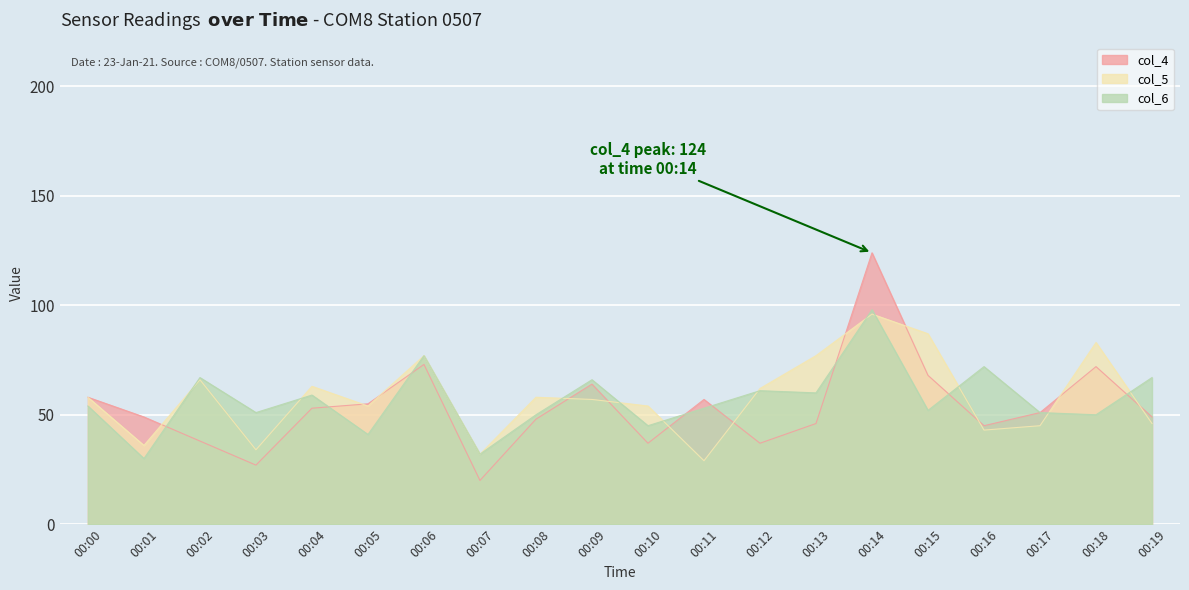

How many values in the col_6 series exceed 54?

9